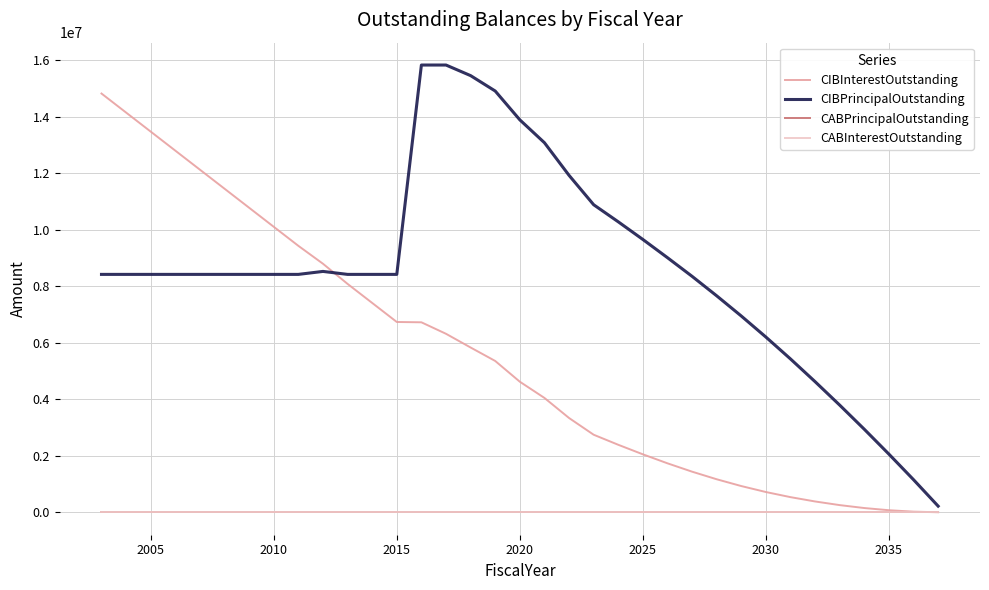

Does the chart display data point markers on the line(s)?

No